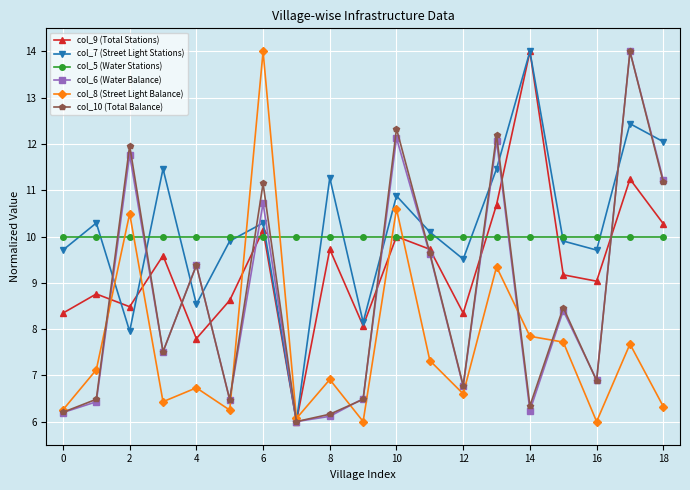

Which series ends up on top after the final intersection of col_5 (Water Stations) and col_8 (Street Light Balance)?

col_5 (Water Stations)